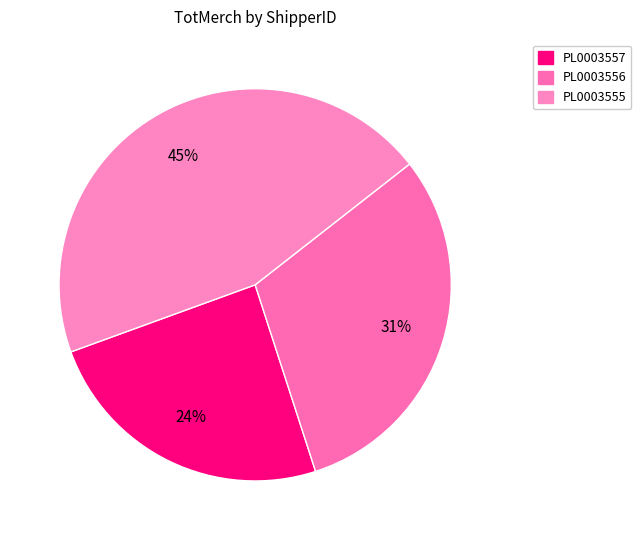

To the nearest percent, what is the difference between the largest and smallest slice percentages?

21%